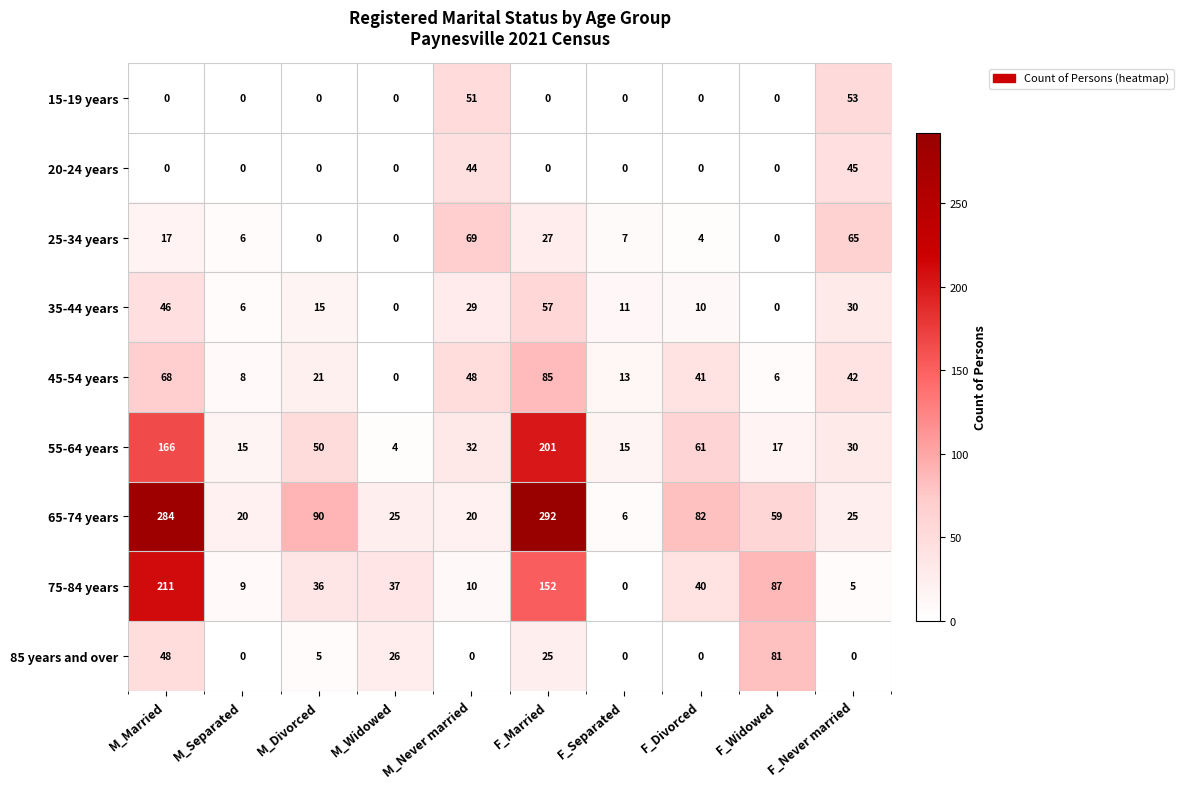

List the series in order of their peak value, lowest first.

20-24 years, 15-19 years, 35-44 years, 25-34 years, 85 years and over, 45-54 years, 55-64 years, 75-84 years, 65-74 years